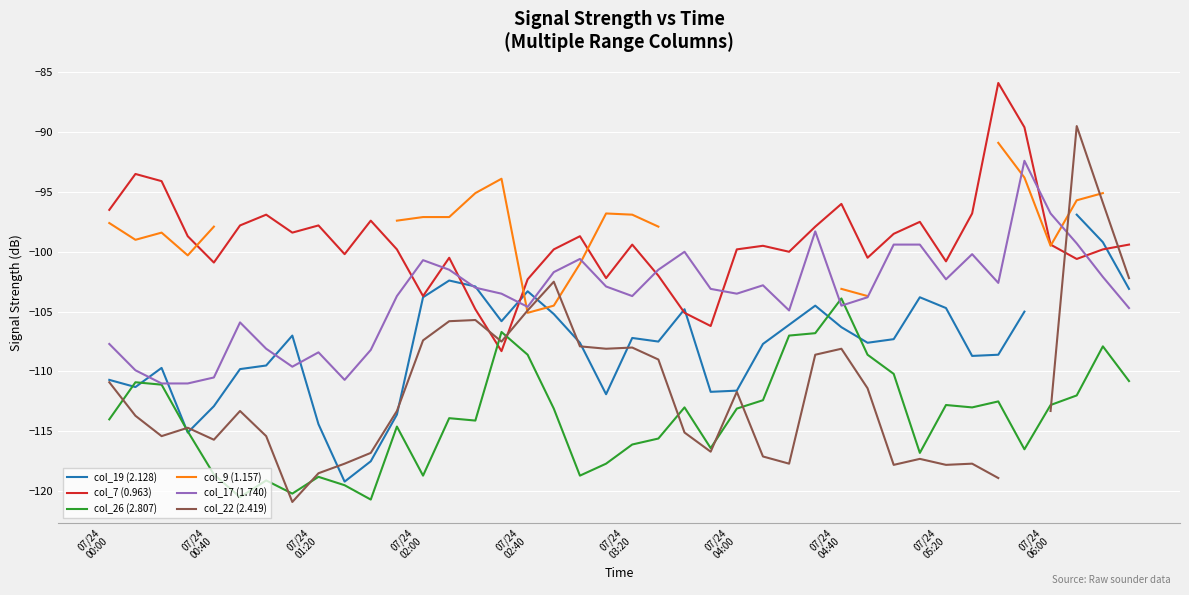

After their last crossing, which series has the higher values: col_7 (0.963) or col_17 (1.740)?

col_7 (0.963)